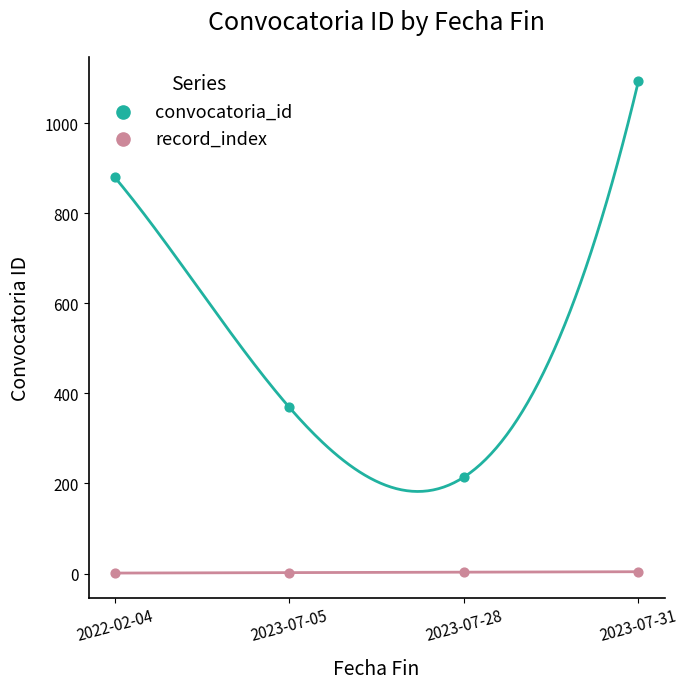

What are all the series names shown in the legend?

convocatoria_id, record_index